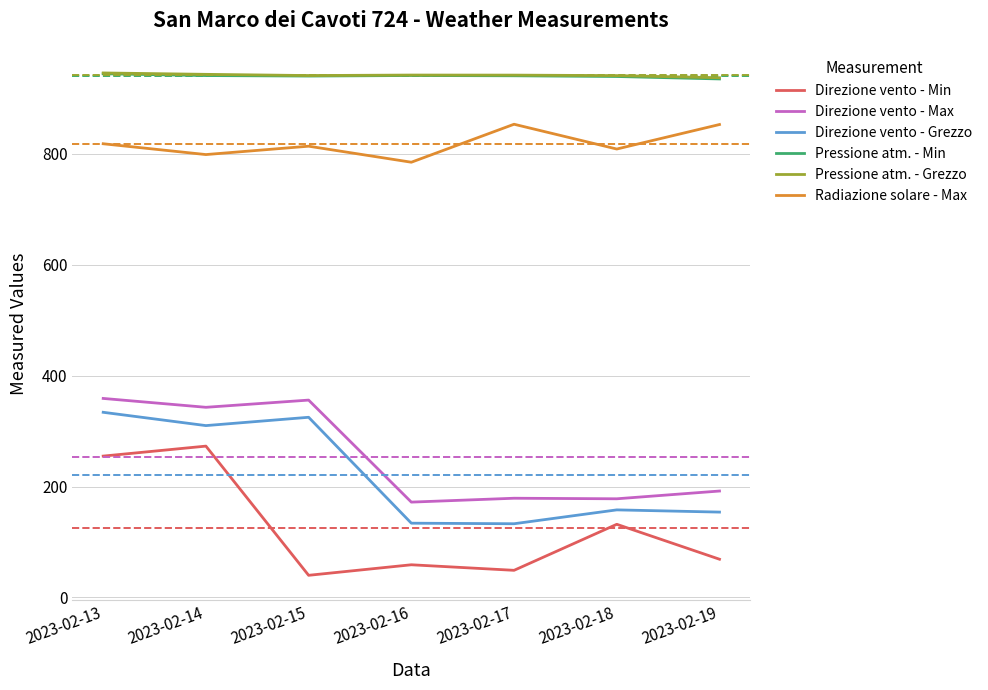

Where does the Pressione atm. - Min series first go above 940?

2023-02-13